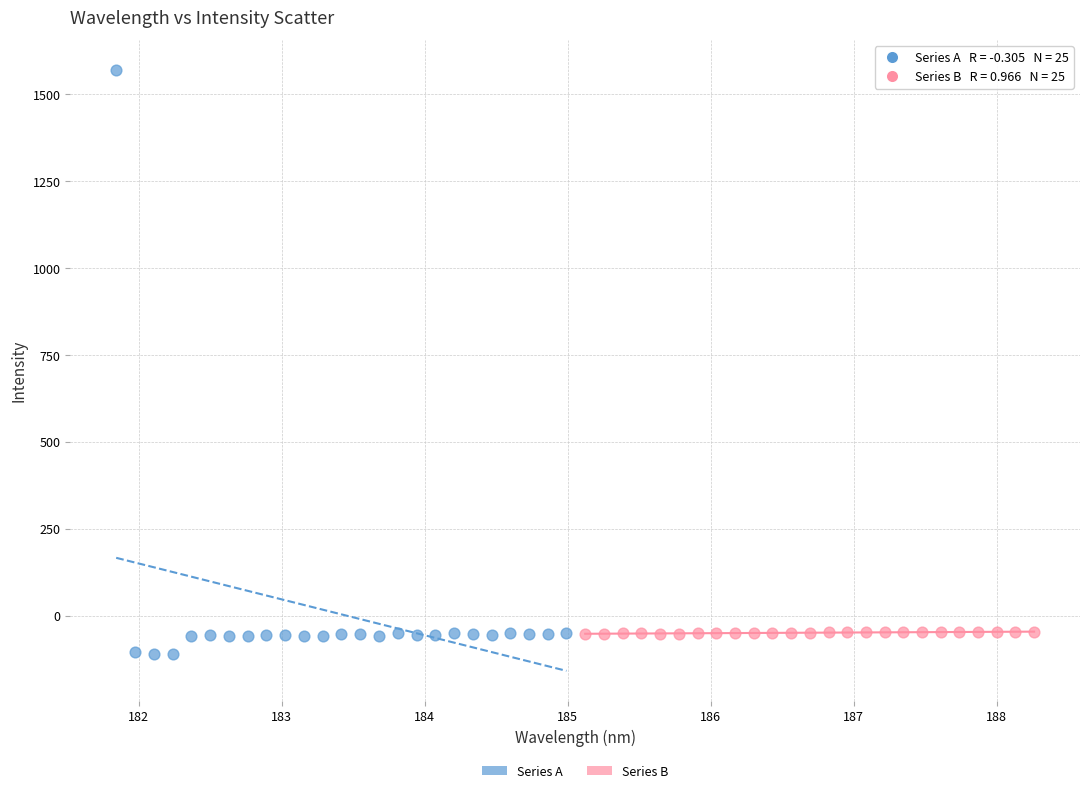

What are all the series names shown in the legend?

Series A, Series B